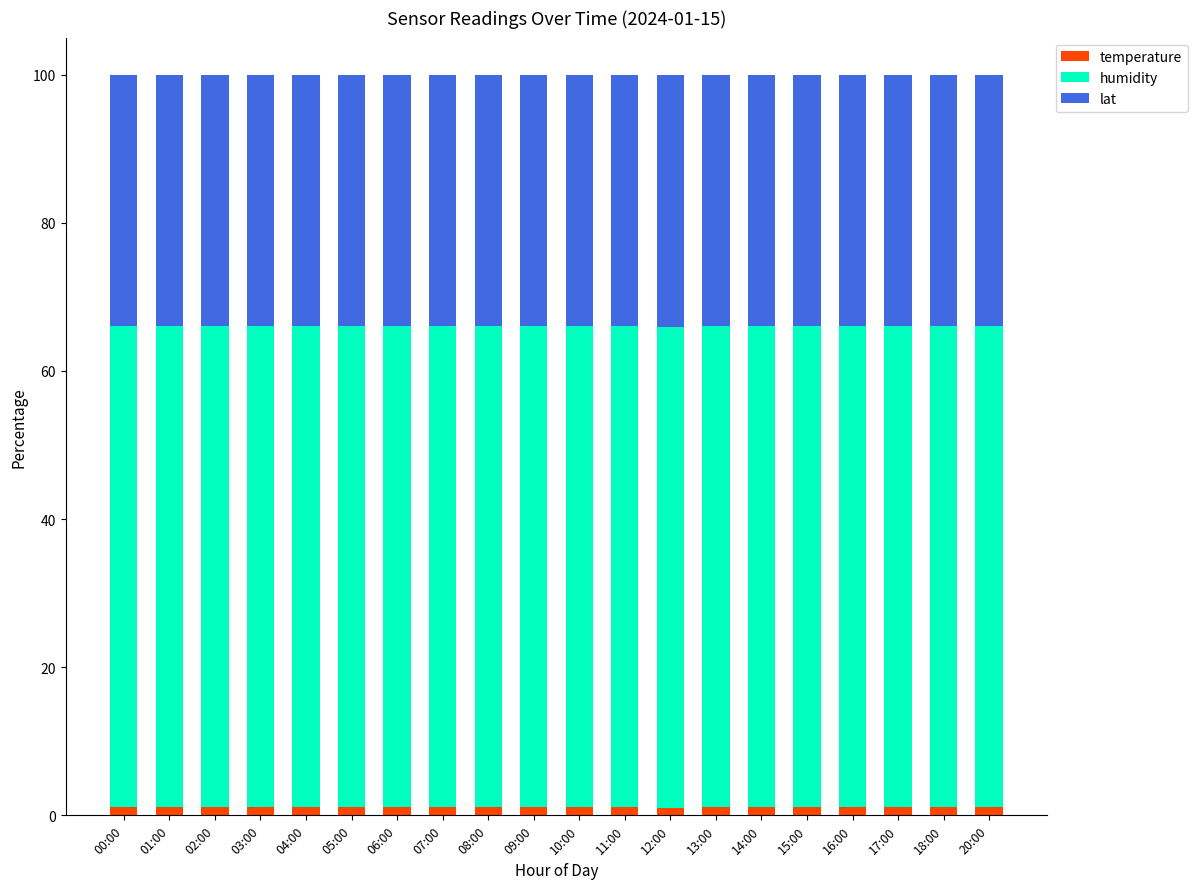

What is the average value of the temperature series?

1.1